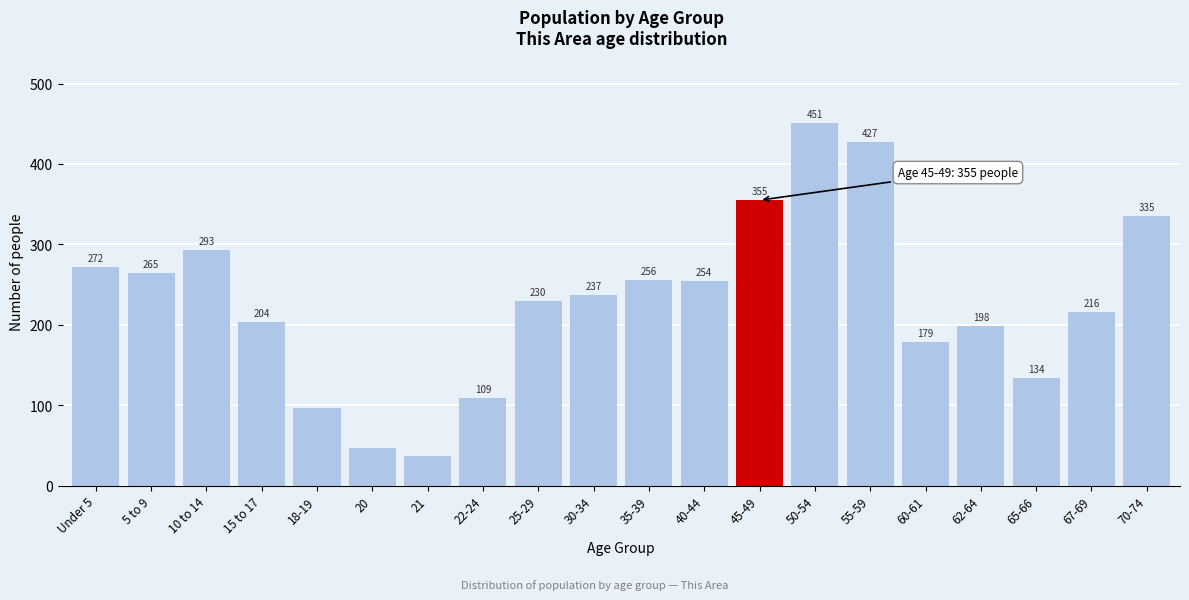

Reading right to left, transcribe all the data shown in this chart.

335	216	134	198	179	427	451	355	254	256	237	230	109	37	47	96	204	293	265	272